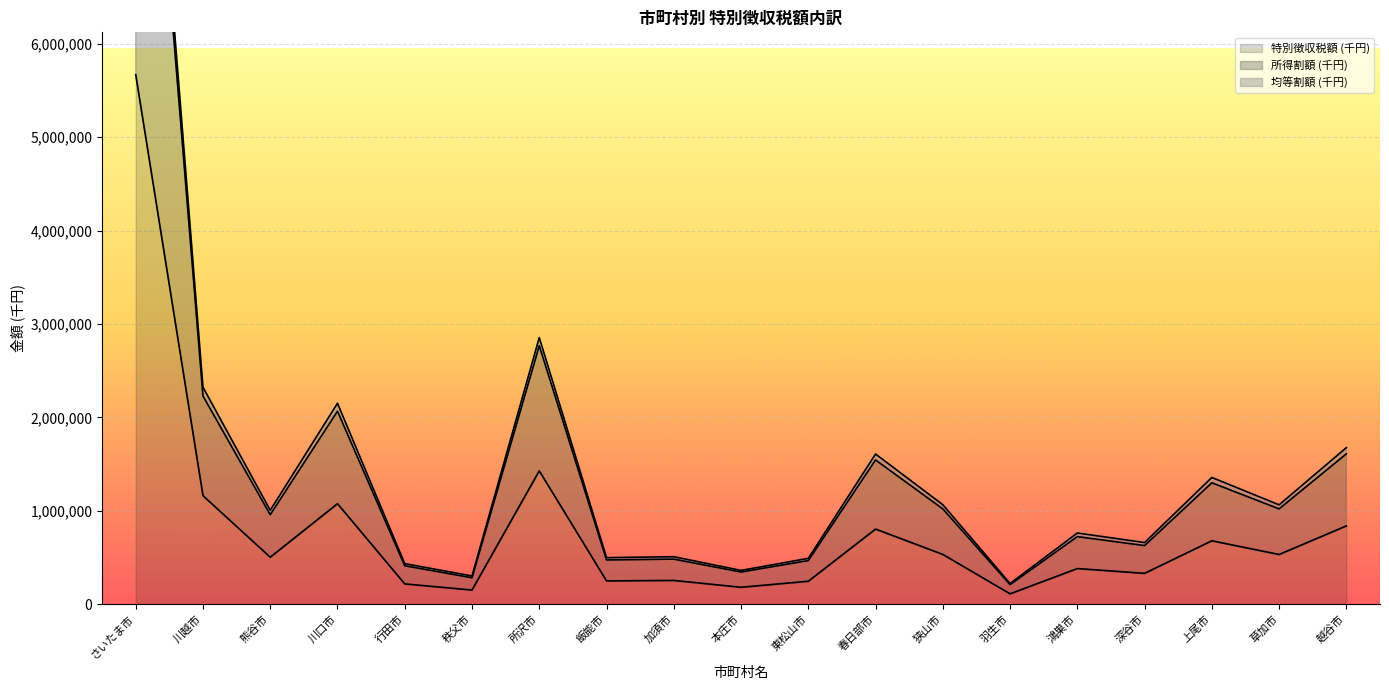

Is it true that 特別徴収税額 (千円) equals 764726 at 狭山市?

False